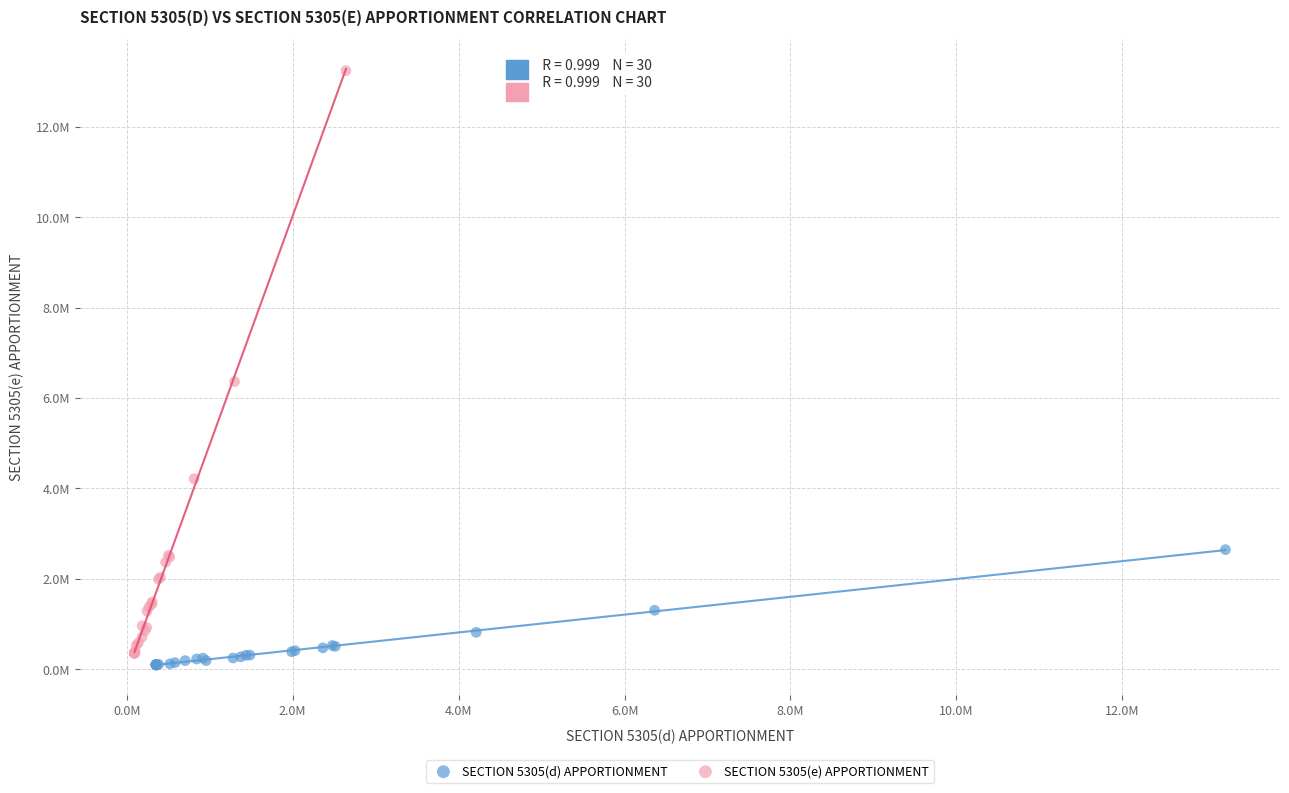

What are all the series names shown in the legend?

SECTION 5305(d) APPORTIONMENT, SECTION 5305(e) APPORTIONMENT